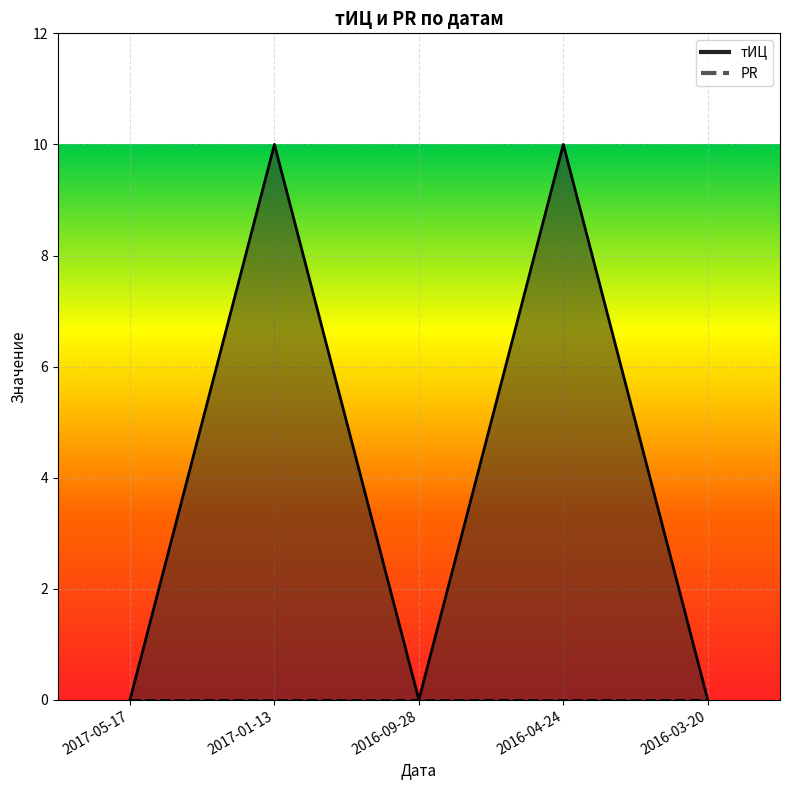

What is the sum of all values?

20